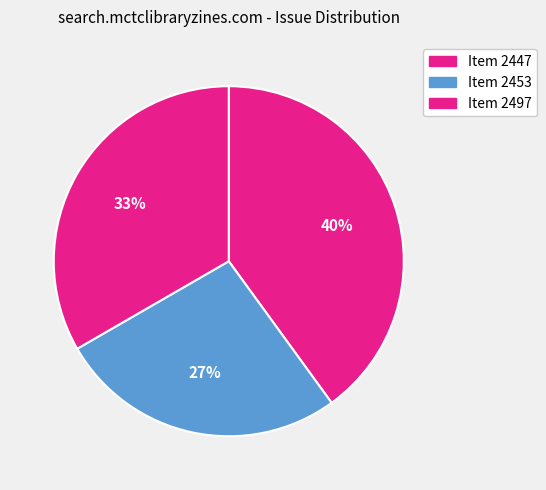

How many segments does this pie chart have?

3